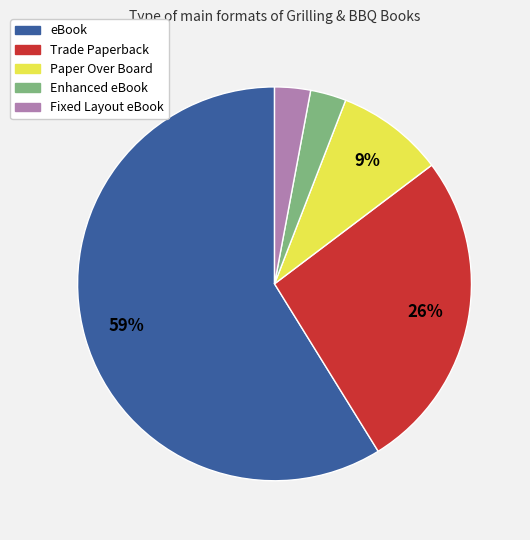

What is the largest slice in the pie chart?

eBook